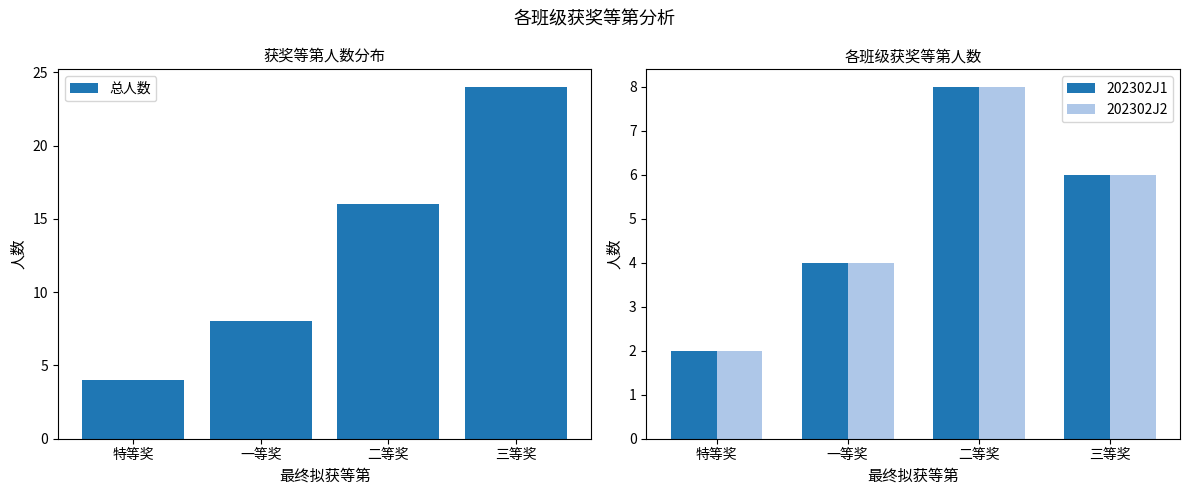

Rank the series by their maximum value, from lowest to highest.

202302J1, 202302J2, 总人数